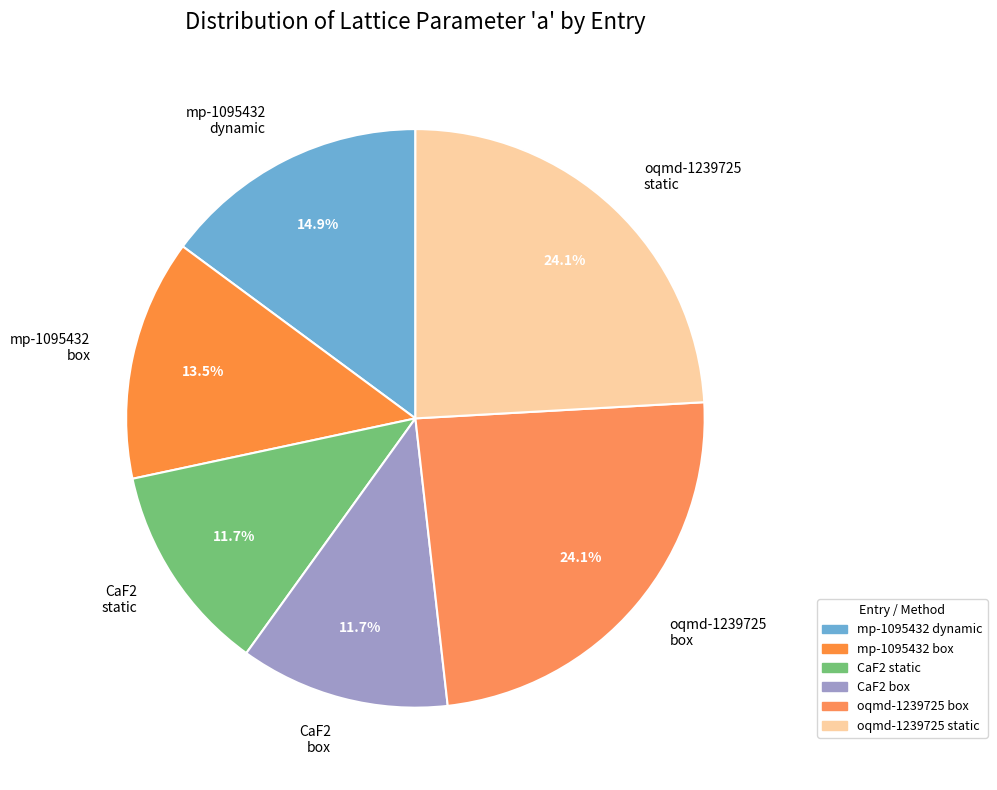

Is there a majority slice in this chart?

No